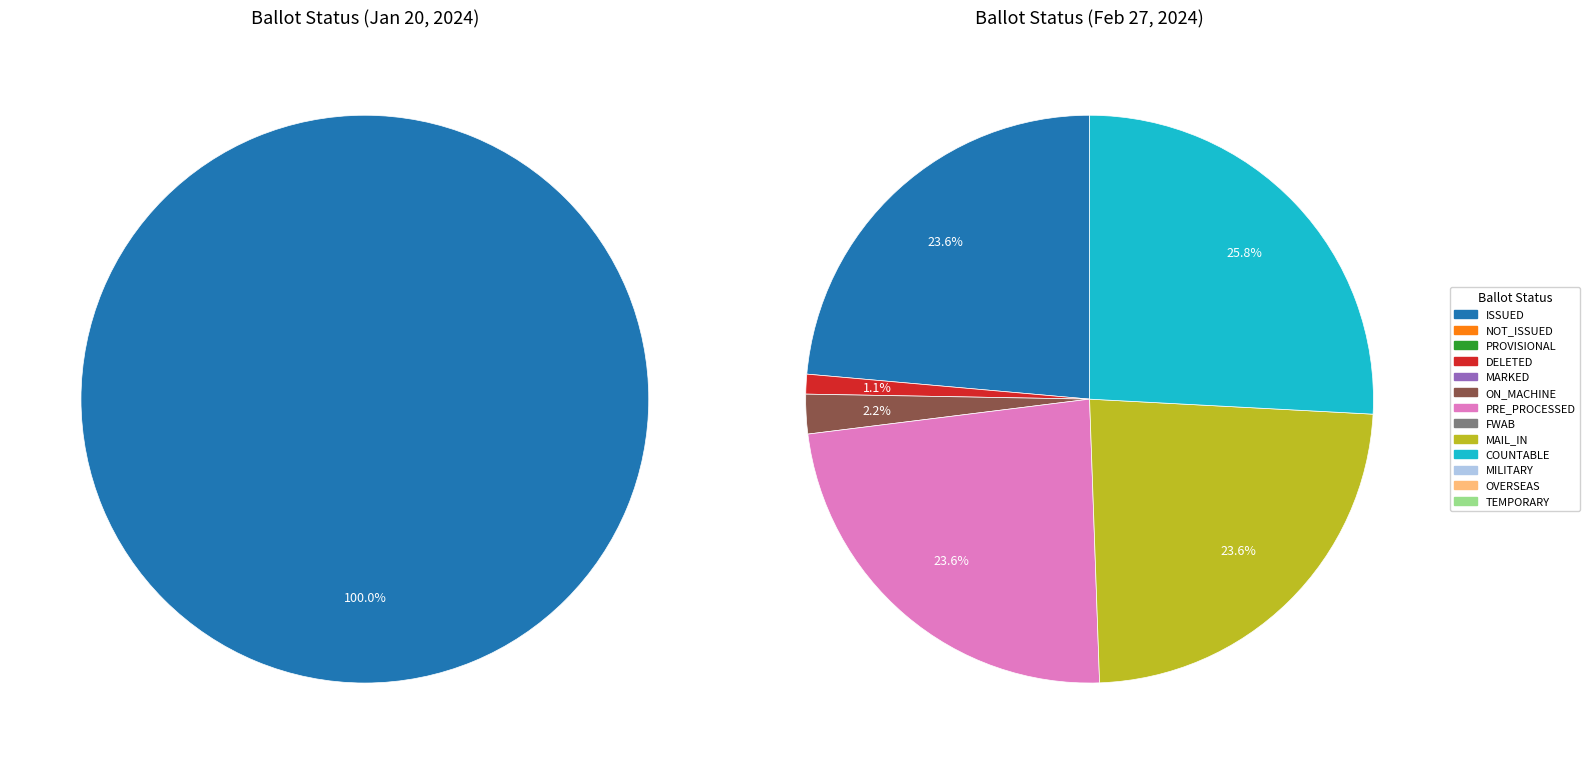

Is OVERSEAS the majority of the pie?

No